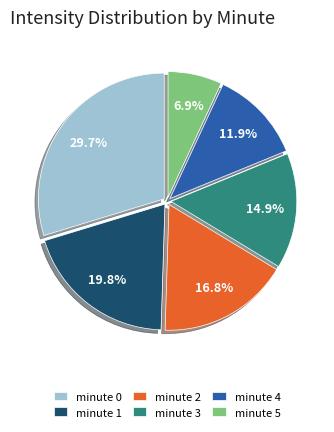

The minute 1 slice represents 29% of the pie. True or false?

False